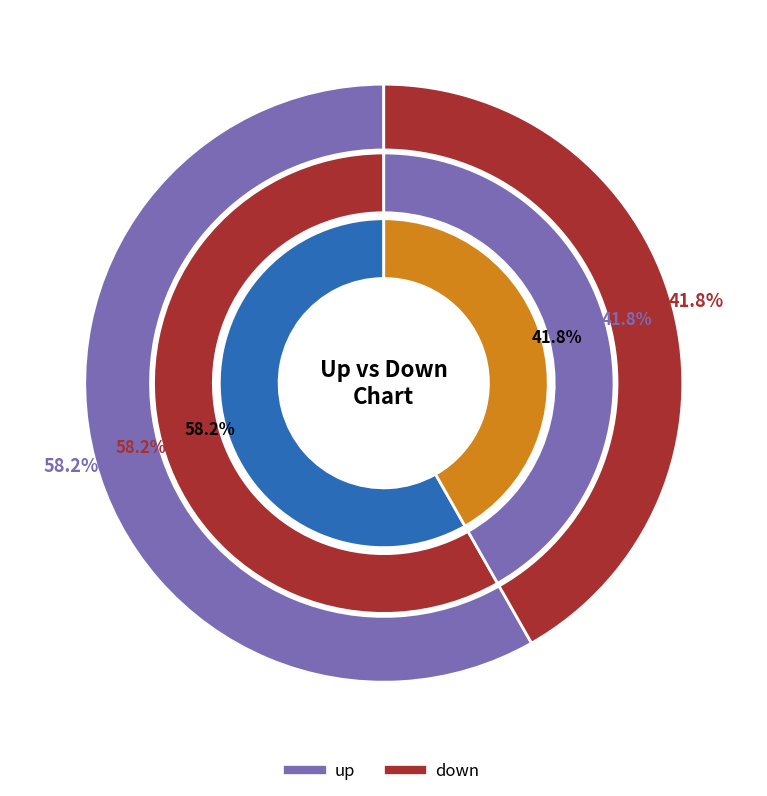

Which category has the smallest portion of the pie?

down